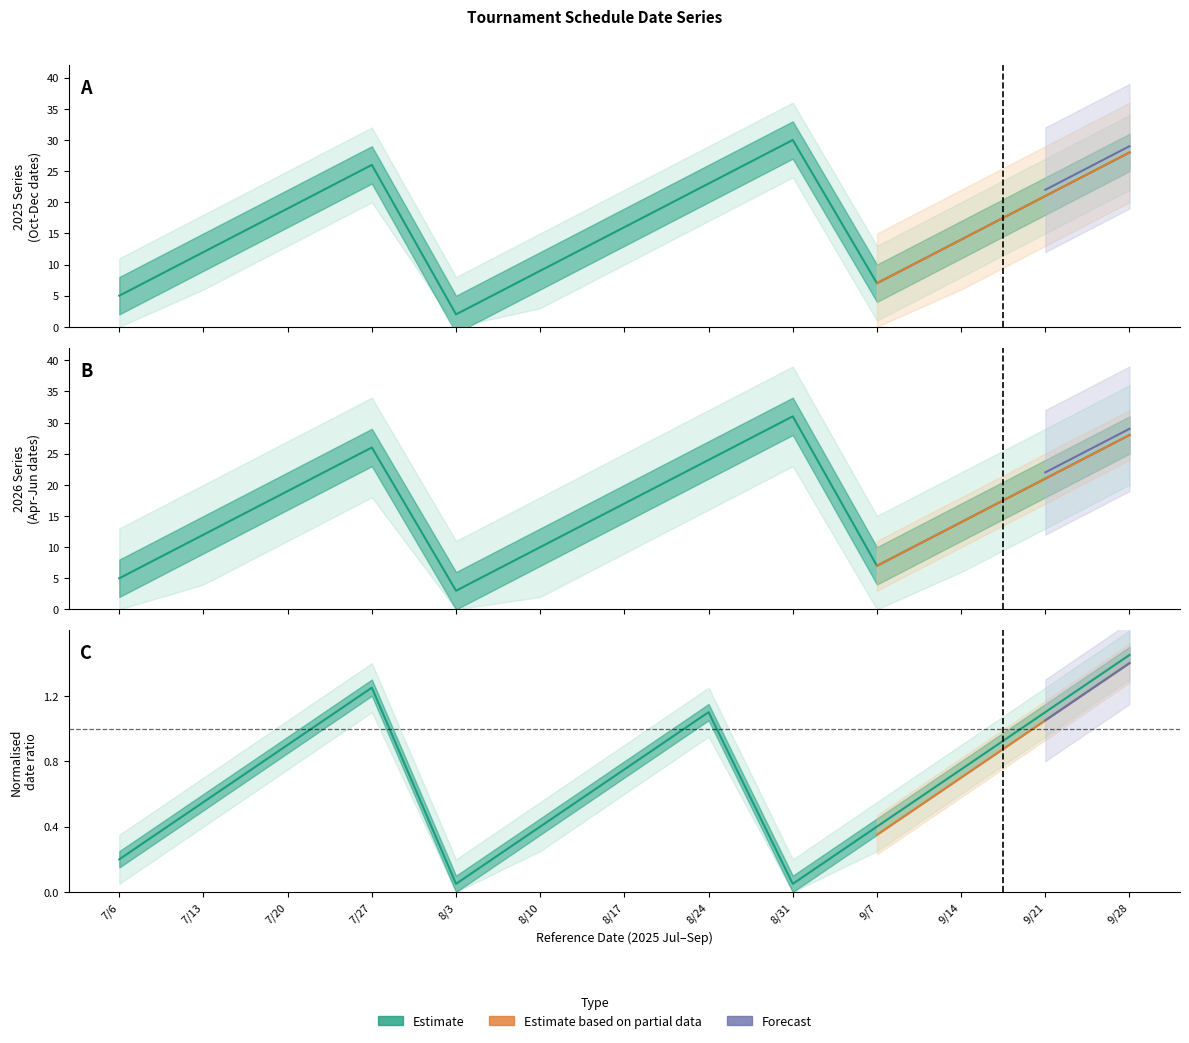

What is the greatest value displayed?

31.0